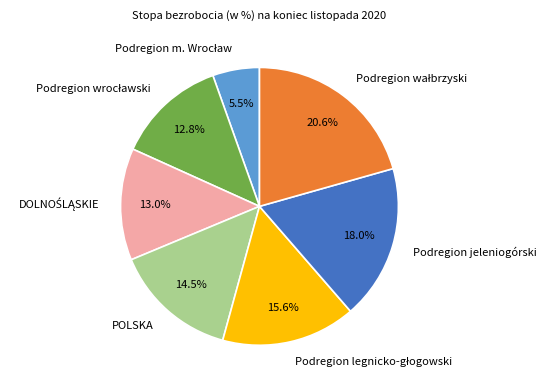

Is there a majority slice in this chart?

No